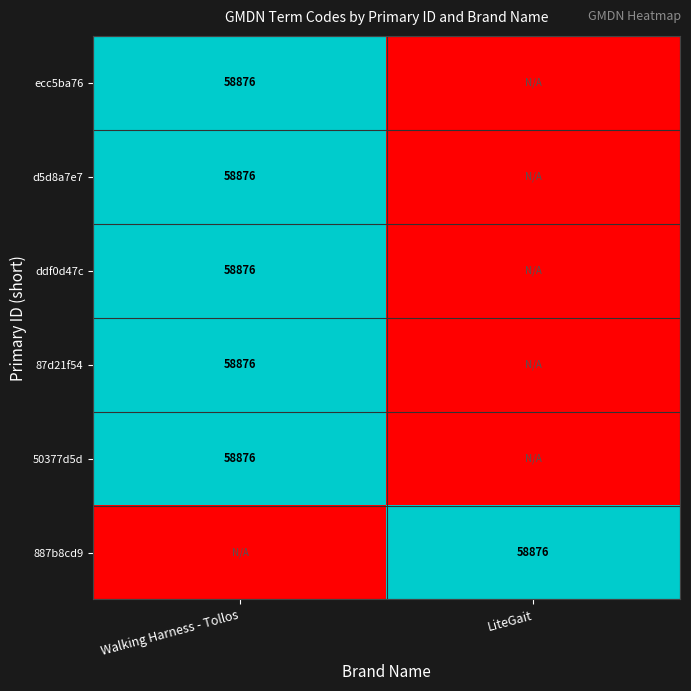

True or false: 887b8cd9 has a value of 89964 at LiteGait.

False